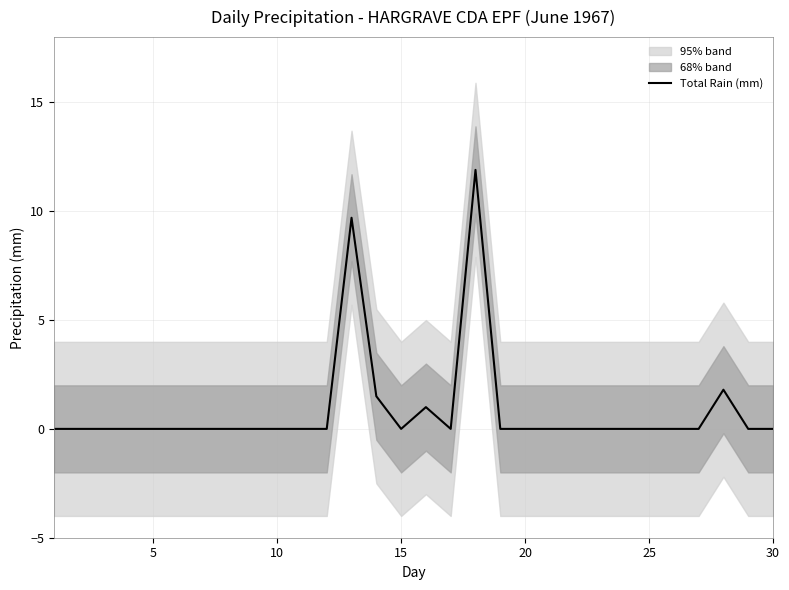

What is the highest value of the Total Rain (mm) series?

11.9